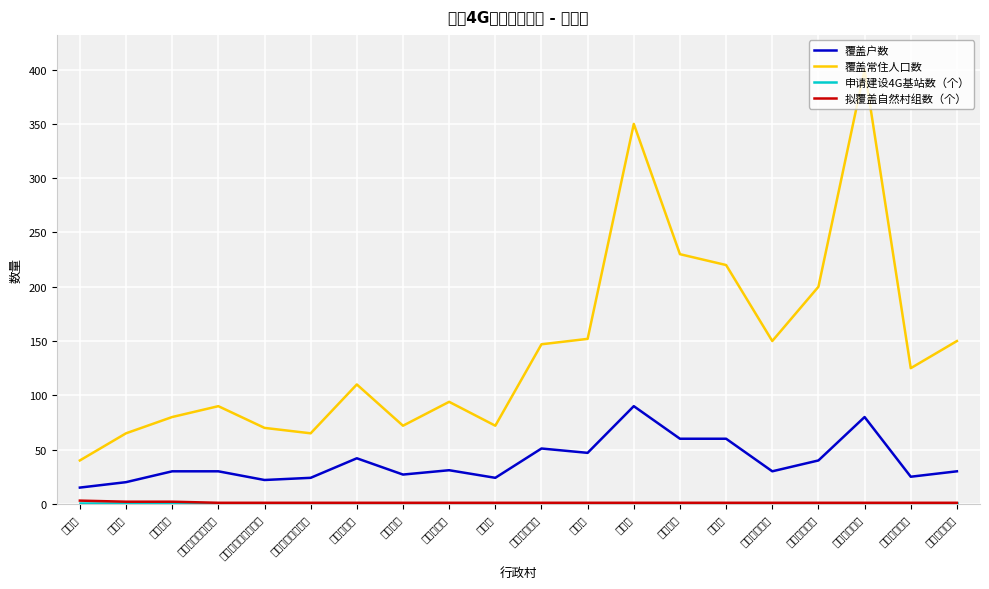

What is the spread (max minus min) of values at 黄金坳里三元唐家组?

69